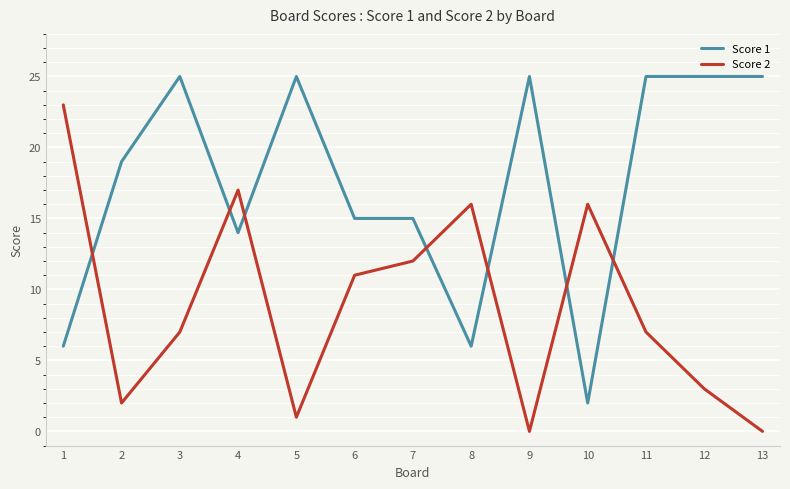

Is the value of Score 1 at 10 greater than the value of Score 2 at 12?

No